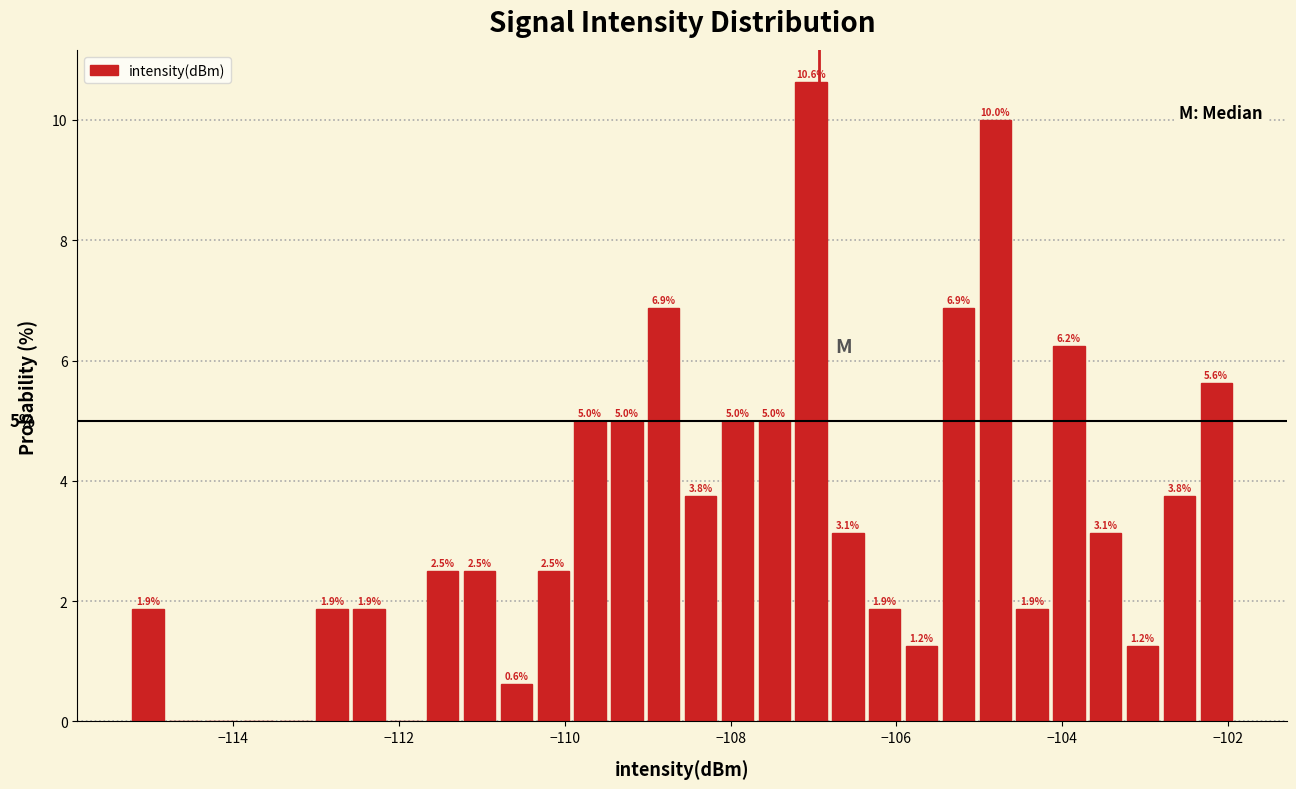

Read against the x-axis, roughly where is the centre of the tallest bar?

-107.0